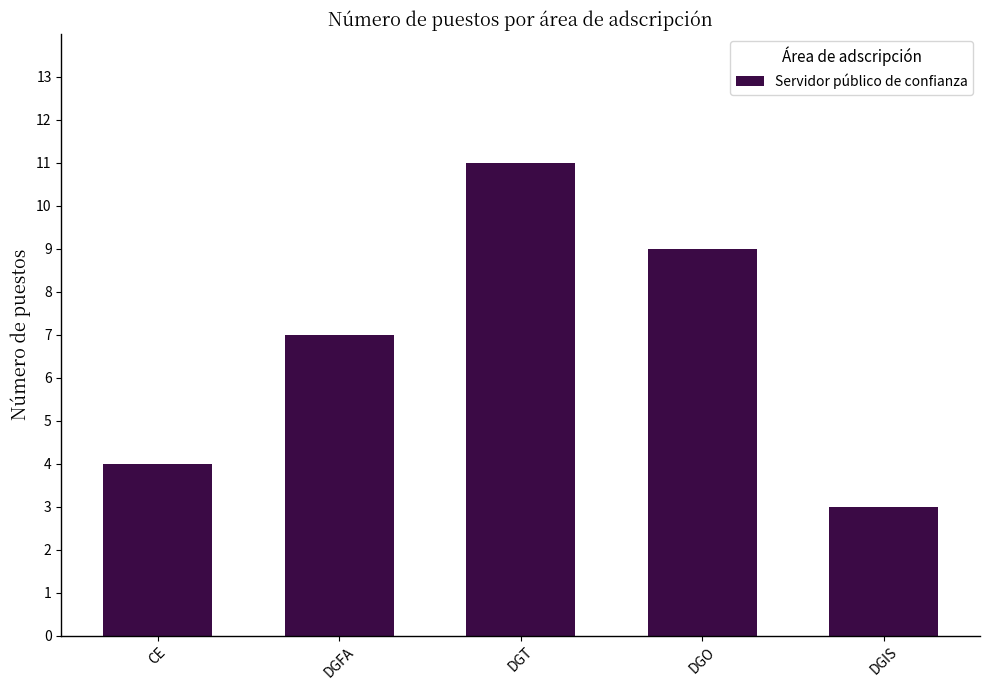

What is the approximate value at CE?

4